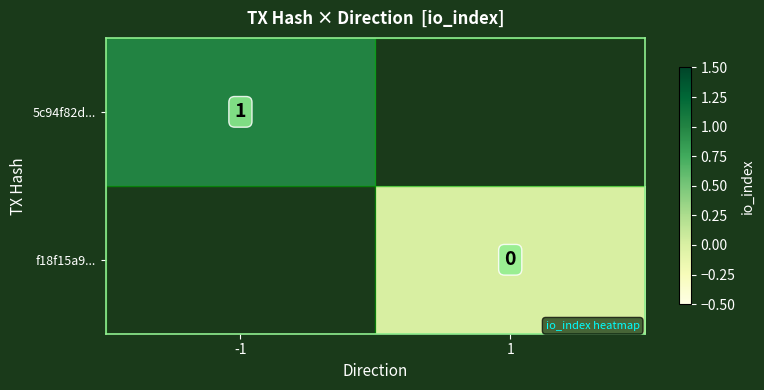

Count the number of categories in the chart.

2